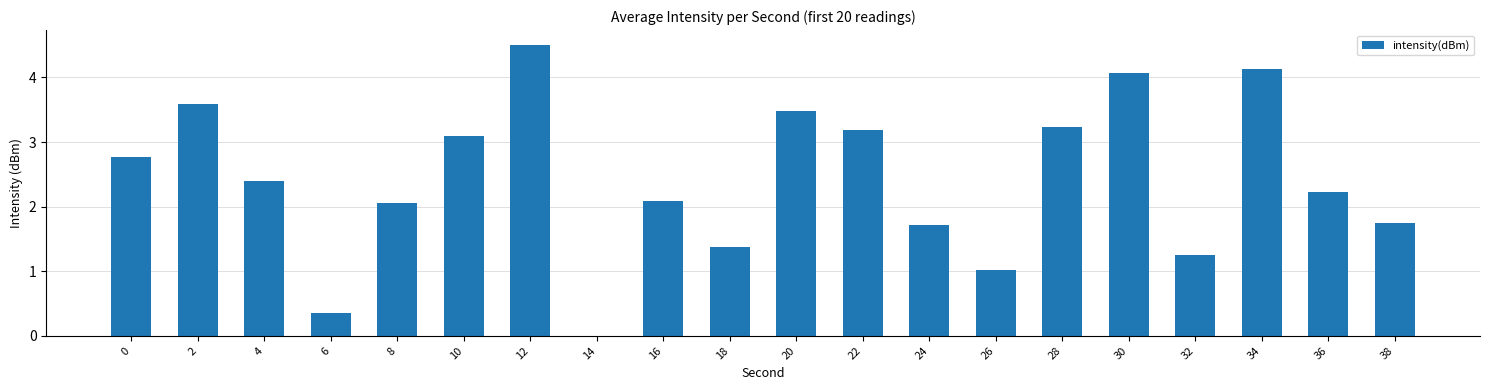

The chart shows a value of 4.0 at 36. True or false?

False